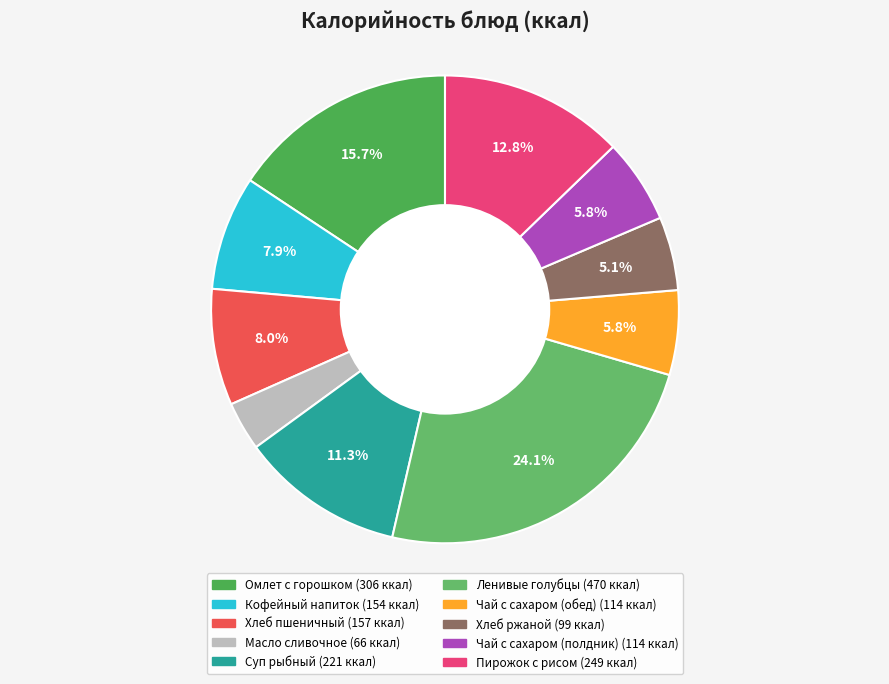

Count the number of slices in the pie.

10